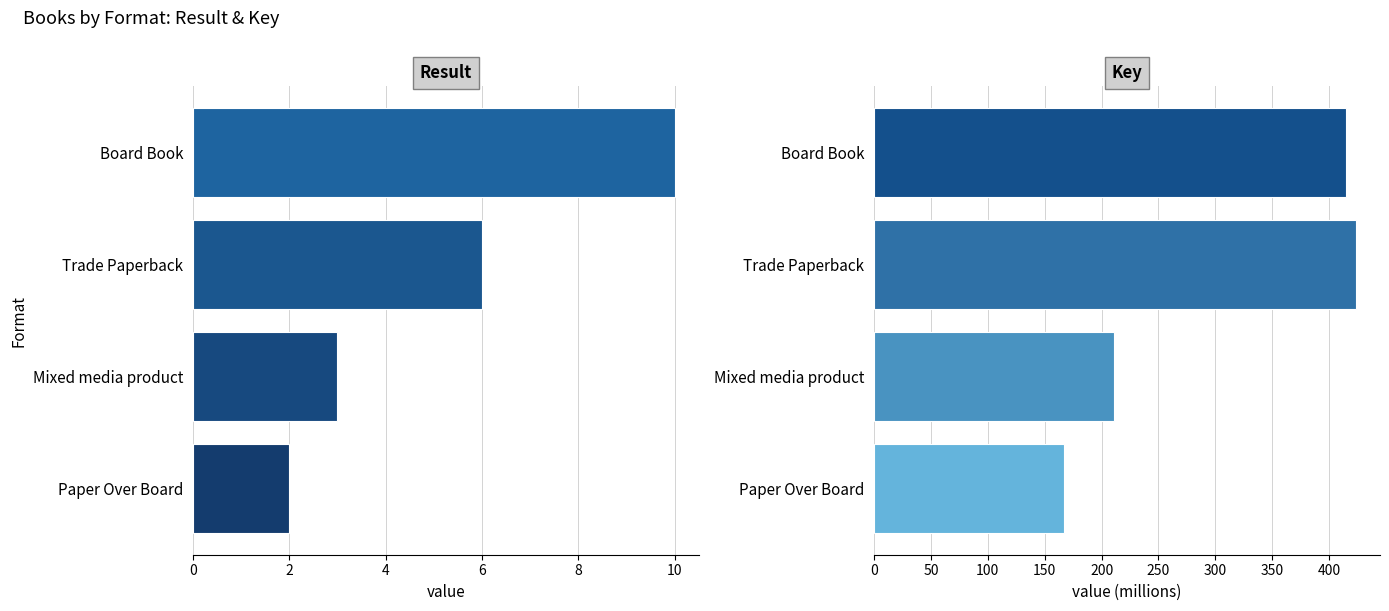

The value of Result at Mixed media product is 4.2. True or false?

False